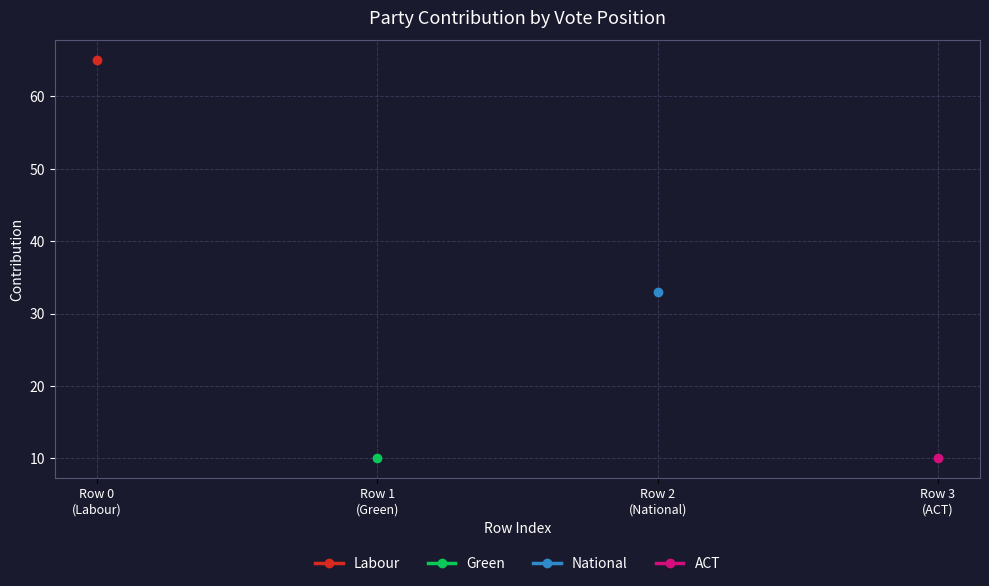

Which series has the widest spread of values?

Labour